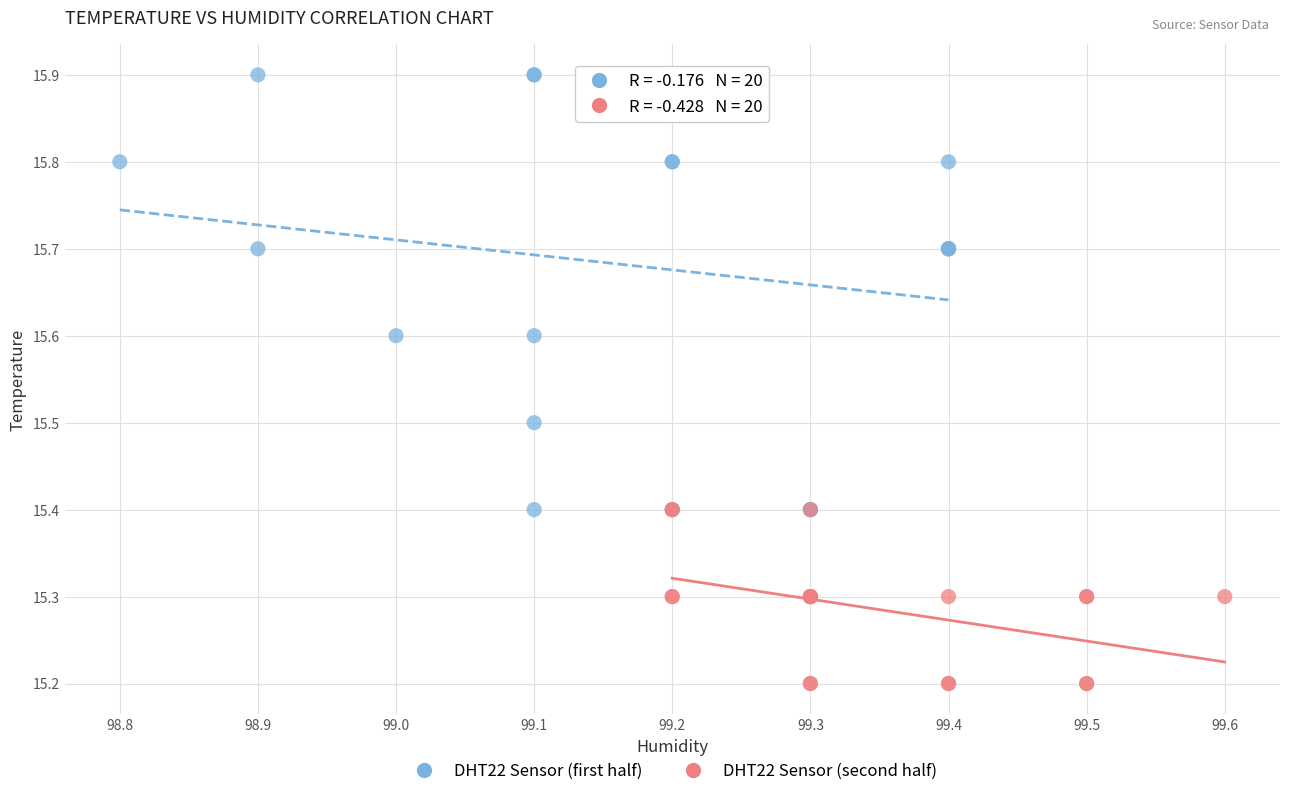

Which series contains the lowest Y value?

DHT22 Sensor (second half)